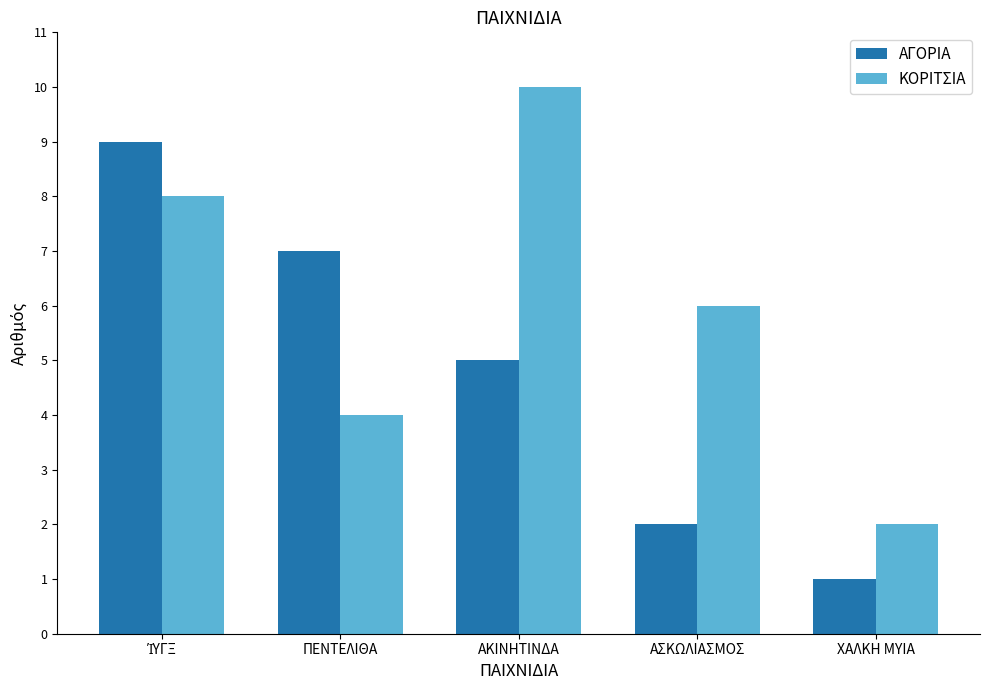

What value does the ΑΓΟΡΙΑ series have at ΑΚΙΝΗΤΙΝΔΑ?

5